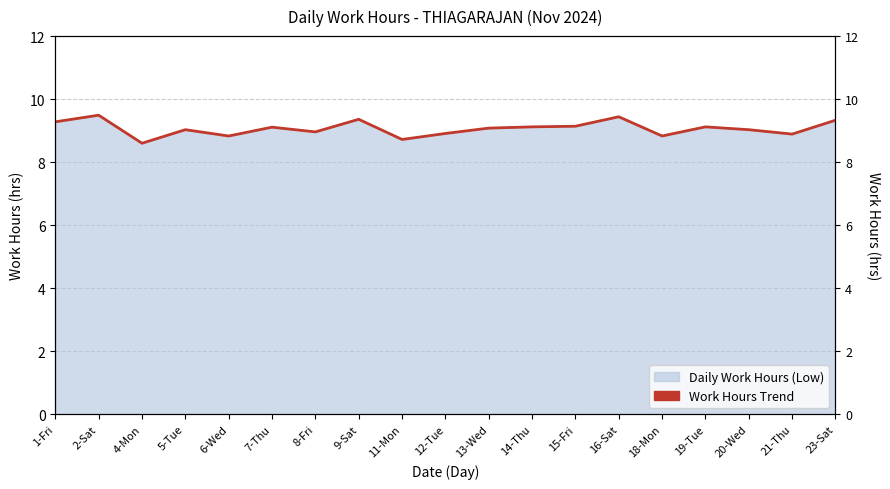

Is it true that the value at 16-Sat is 2.6?

False